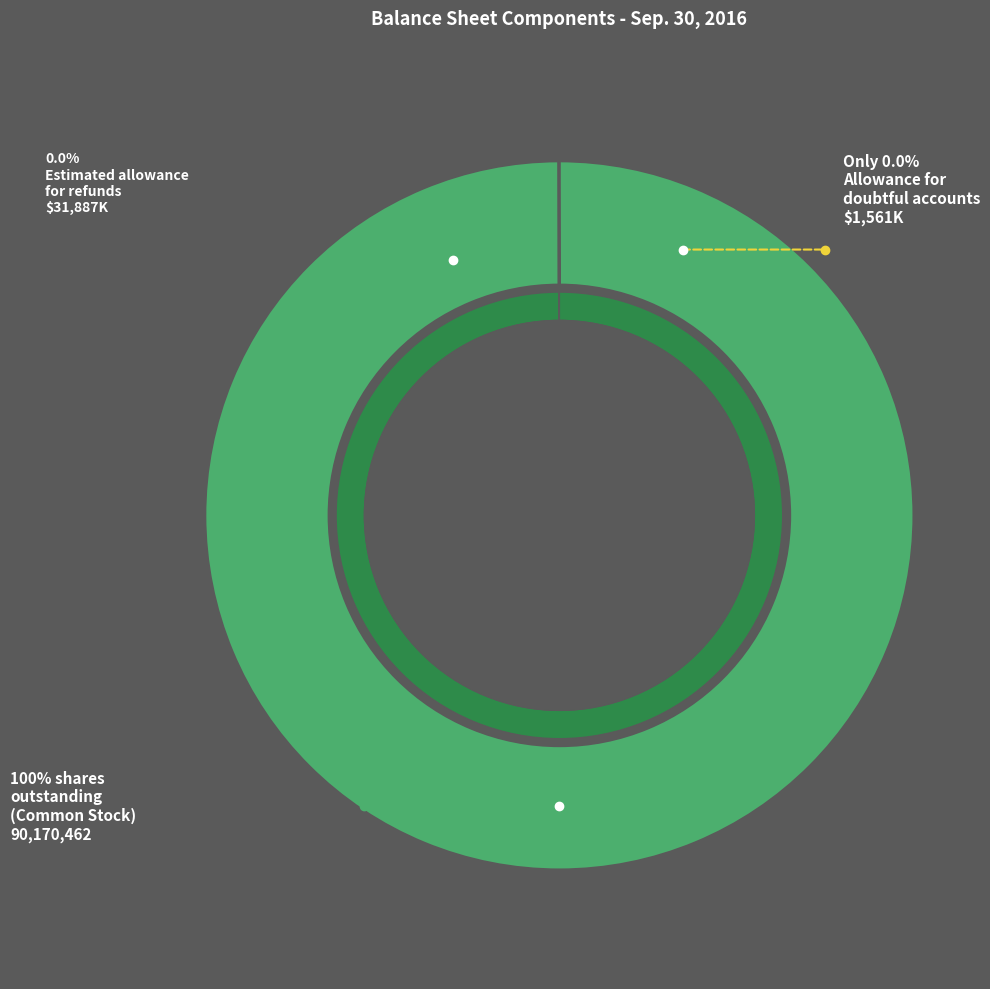

Combined, do Estimated allowance for refunds and Common stock, shares outstanding account for over 50%?

Yes